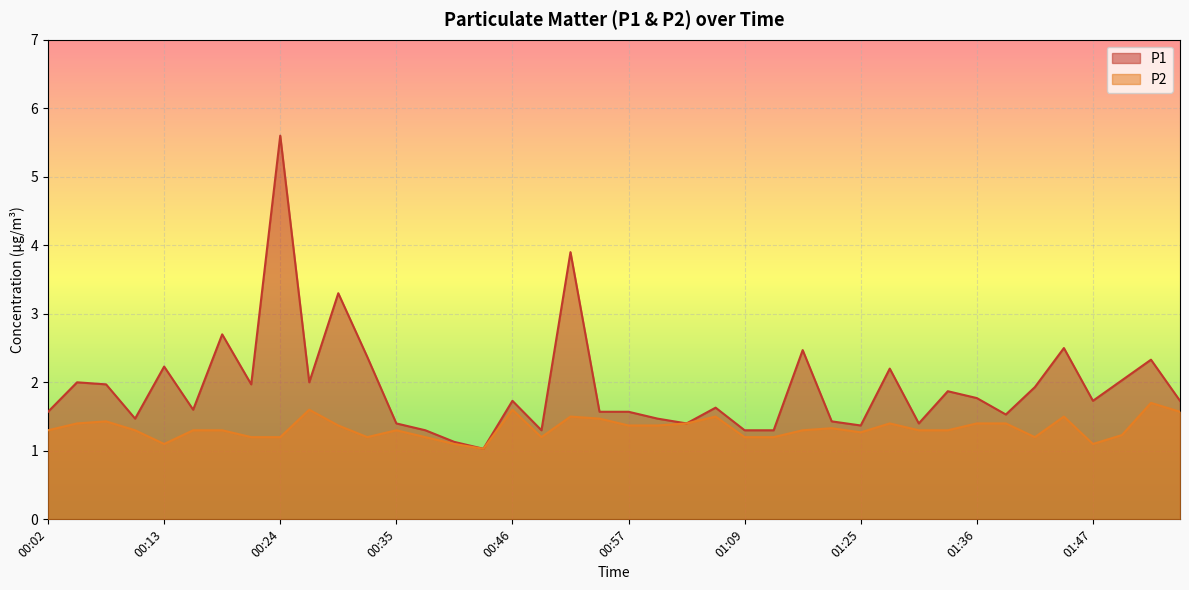

What are all the series names shown in the legend?

P1, P2